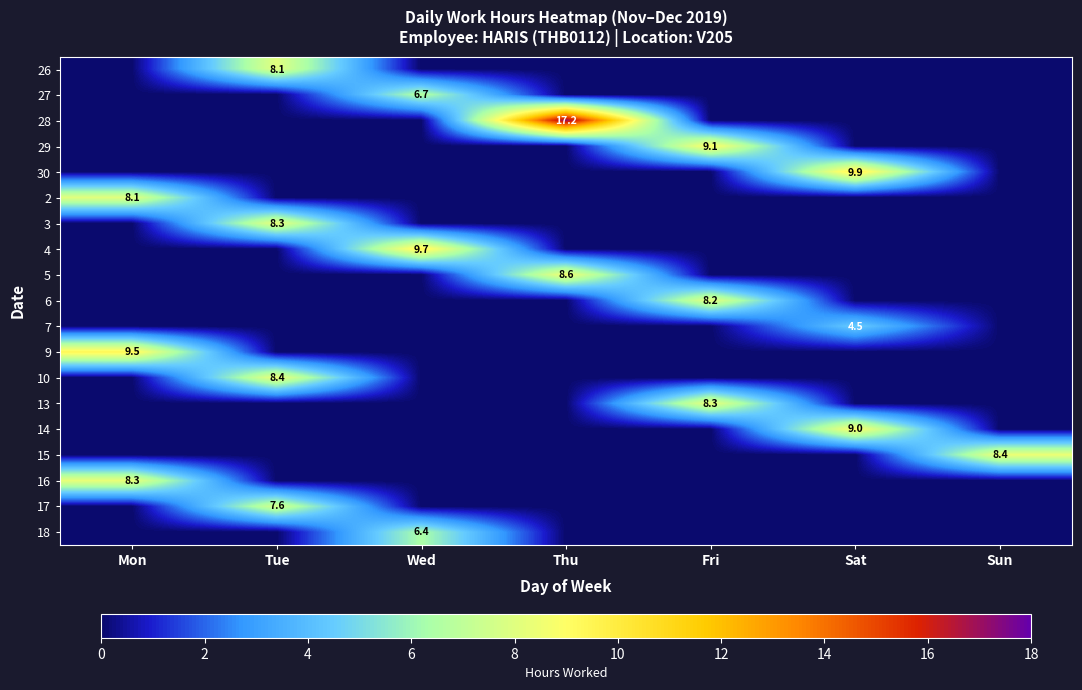

At how many categories does at least one series exceed 5?

7